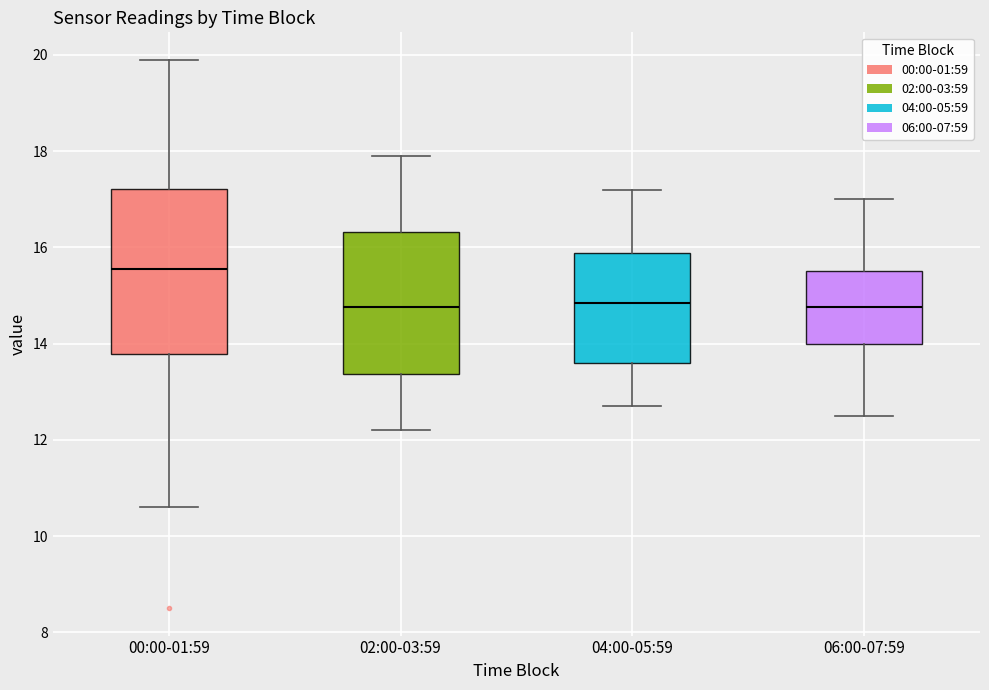

Which box's median line is the highest?

00:00-01:59